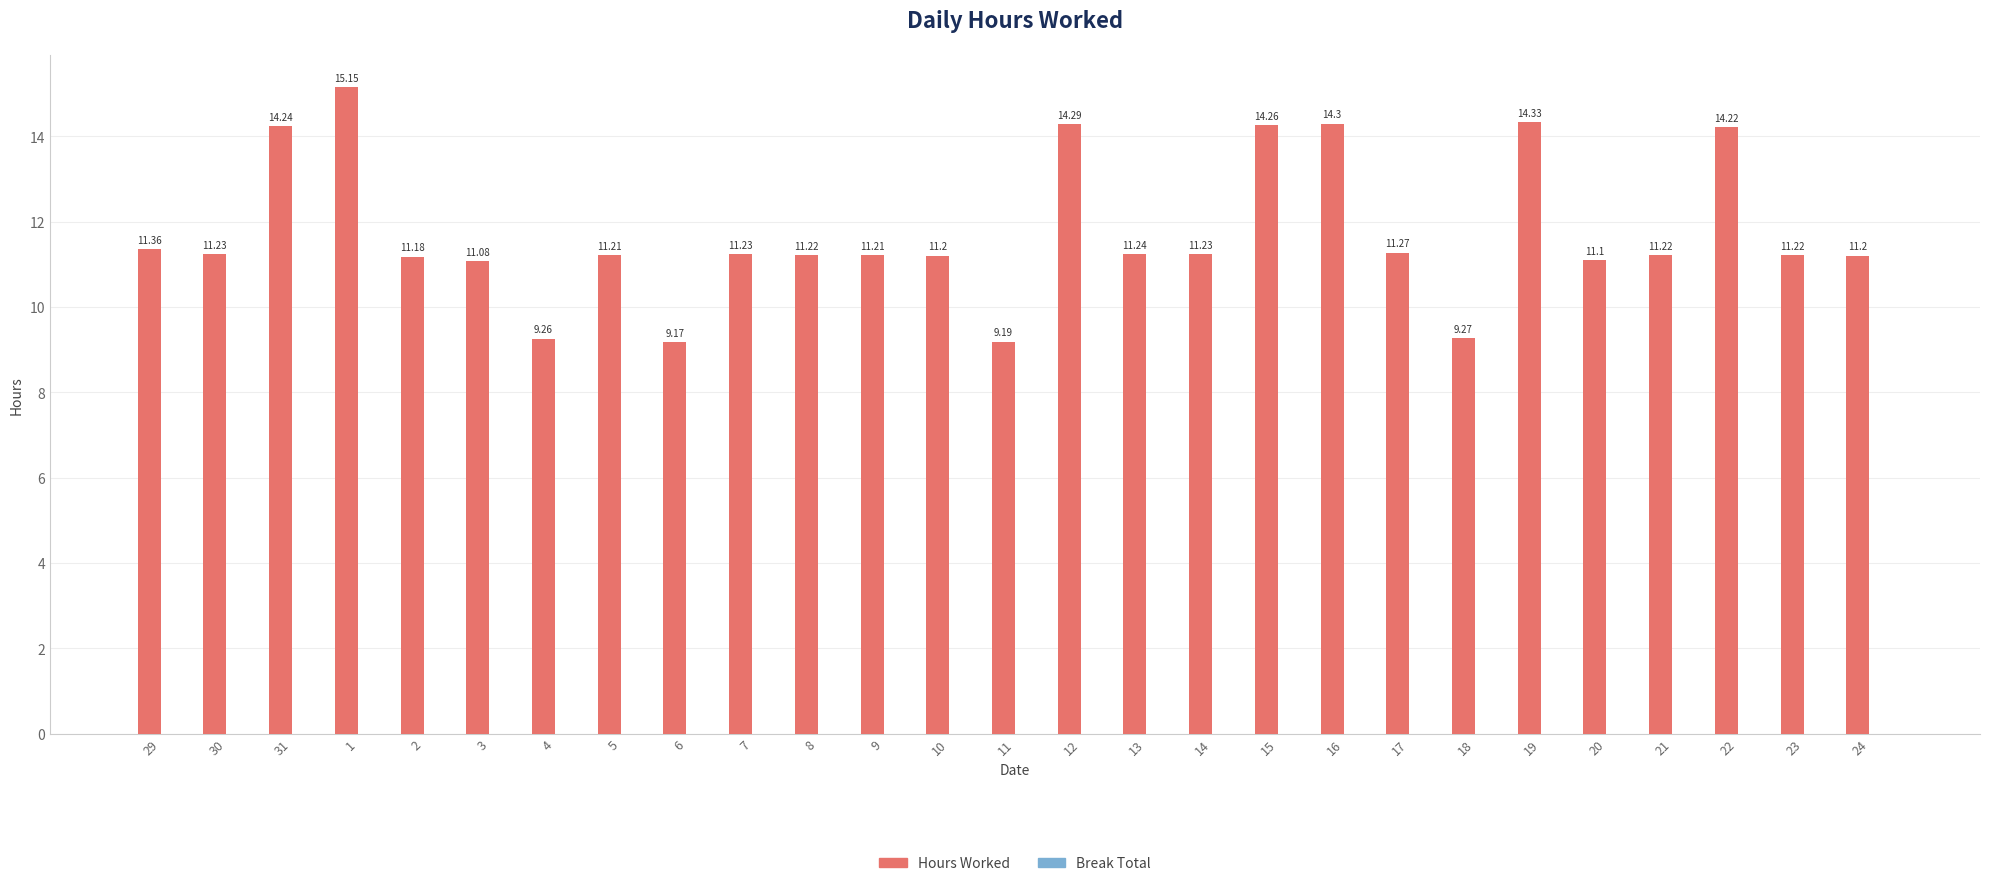

Between 24 and 17, which is larger?

17